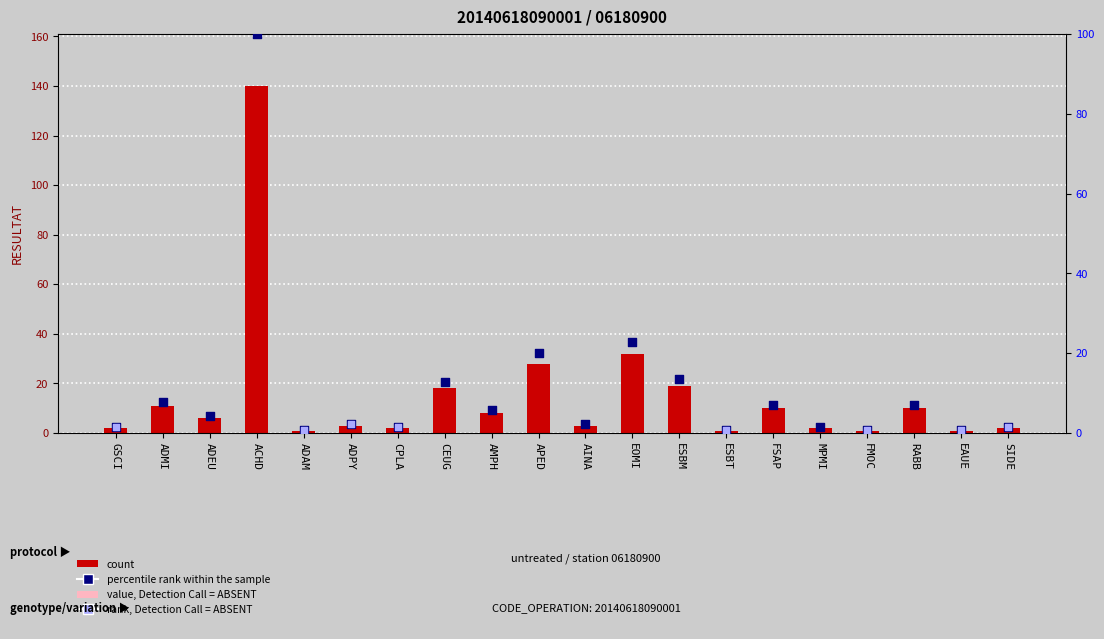

What is the change in value from ADAM to MPMI?

+1